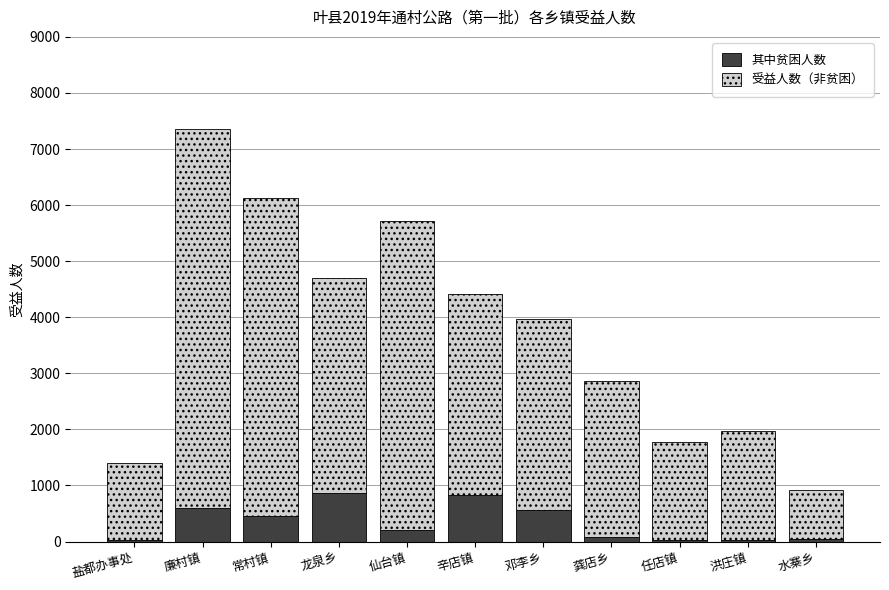

Is it true that 其中贫困人数 equals 203 at 仙台镇?

True